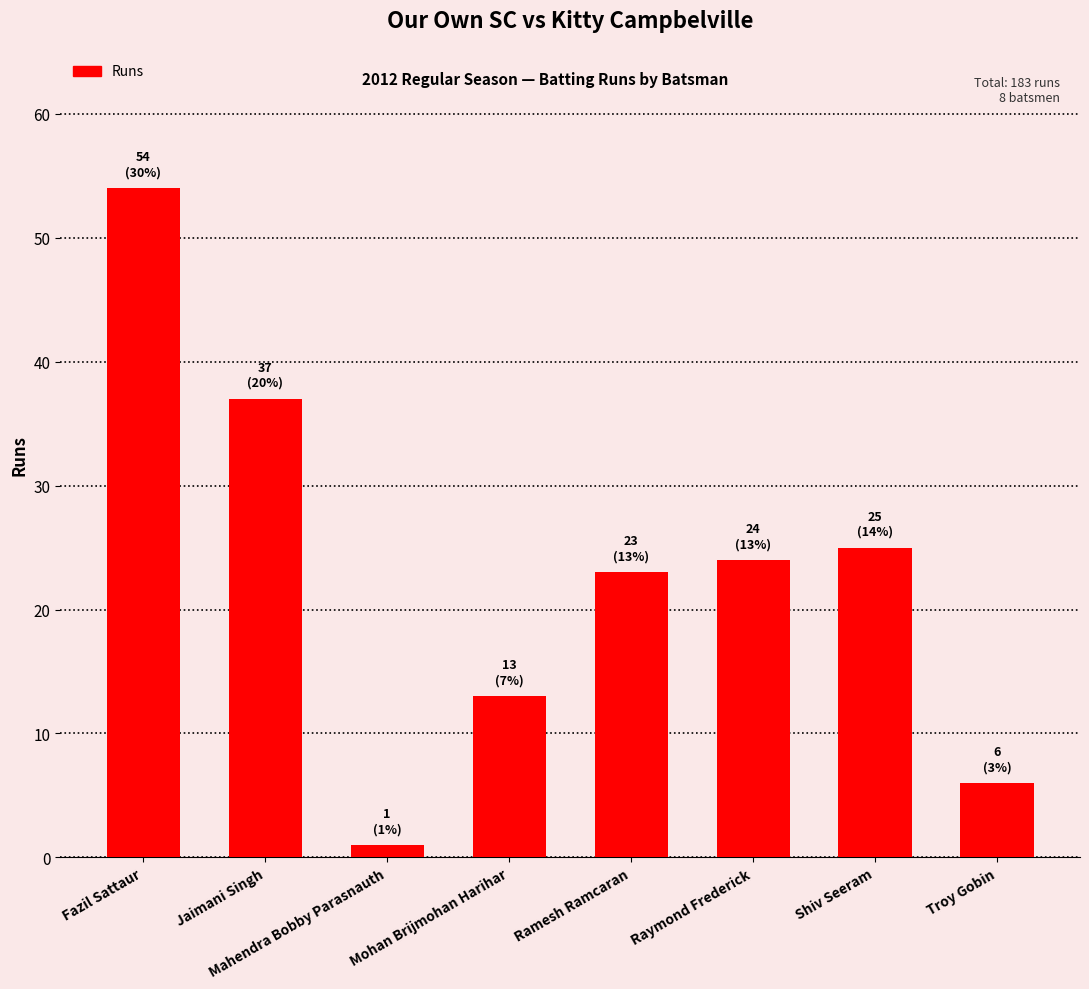

How many distinct data groups are displayed?

1